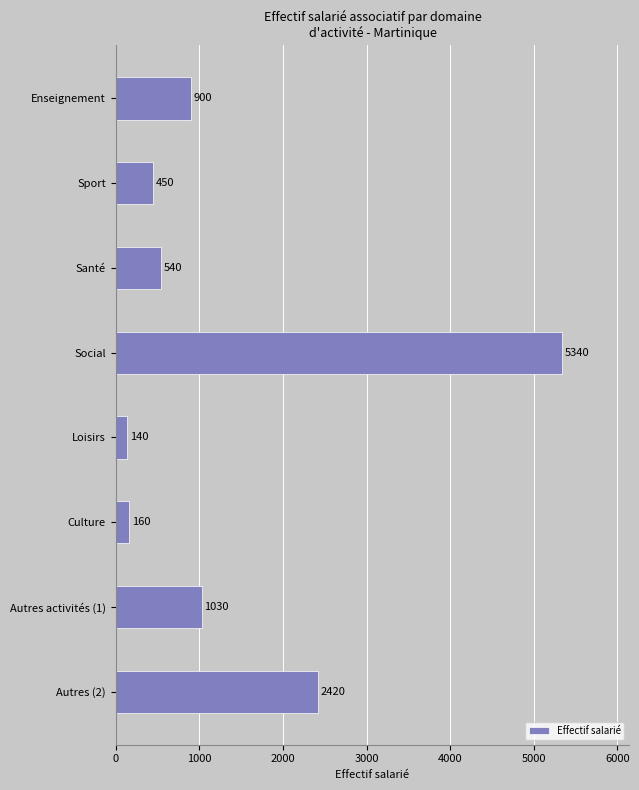

The chart shows a value of 450 at Sport. True or false?

True